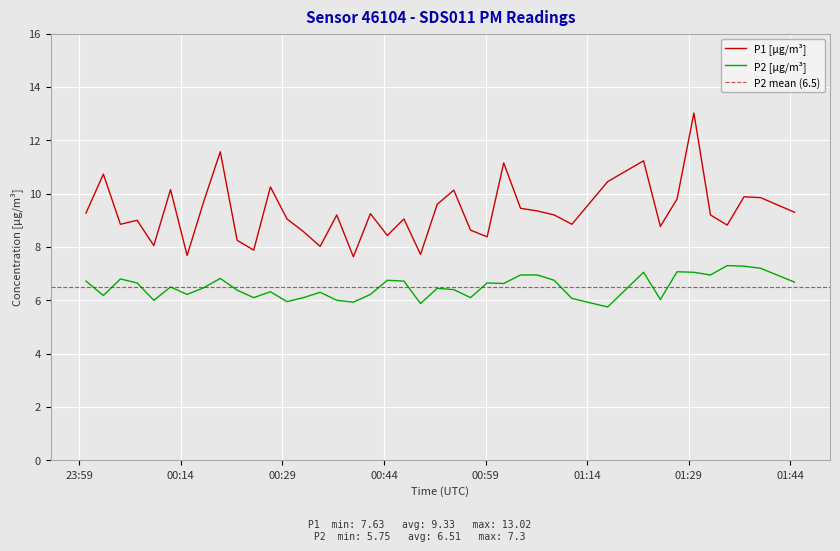

What is the maximum value for P1 [µg/m³]?

13.0